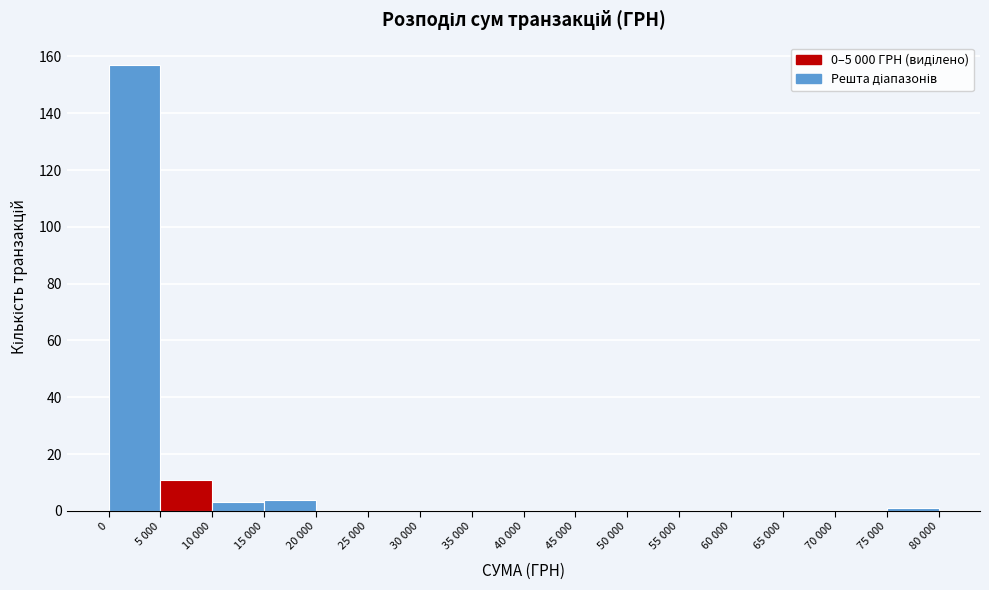

Reading left to right, what are all the values shown in this chart?

0=157	5 000=11	10 000=3	15 000=4	20 000=0	25 000=0	30 000=0	35 000=0	40 000=0	45 000=0	50 000=0	55 000=0	60 000=0	65 000=0	70 000=0	75 000=1